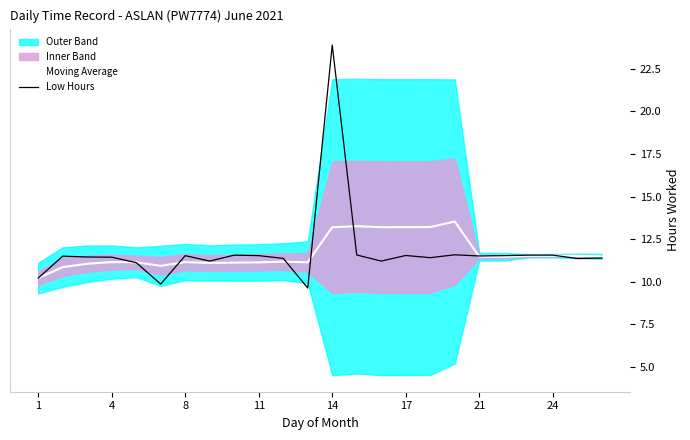

True or false: Low Hours has more than 0 interior local peaks.

True